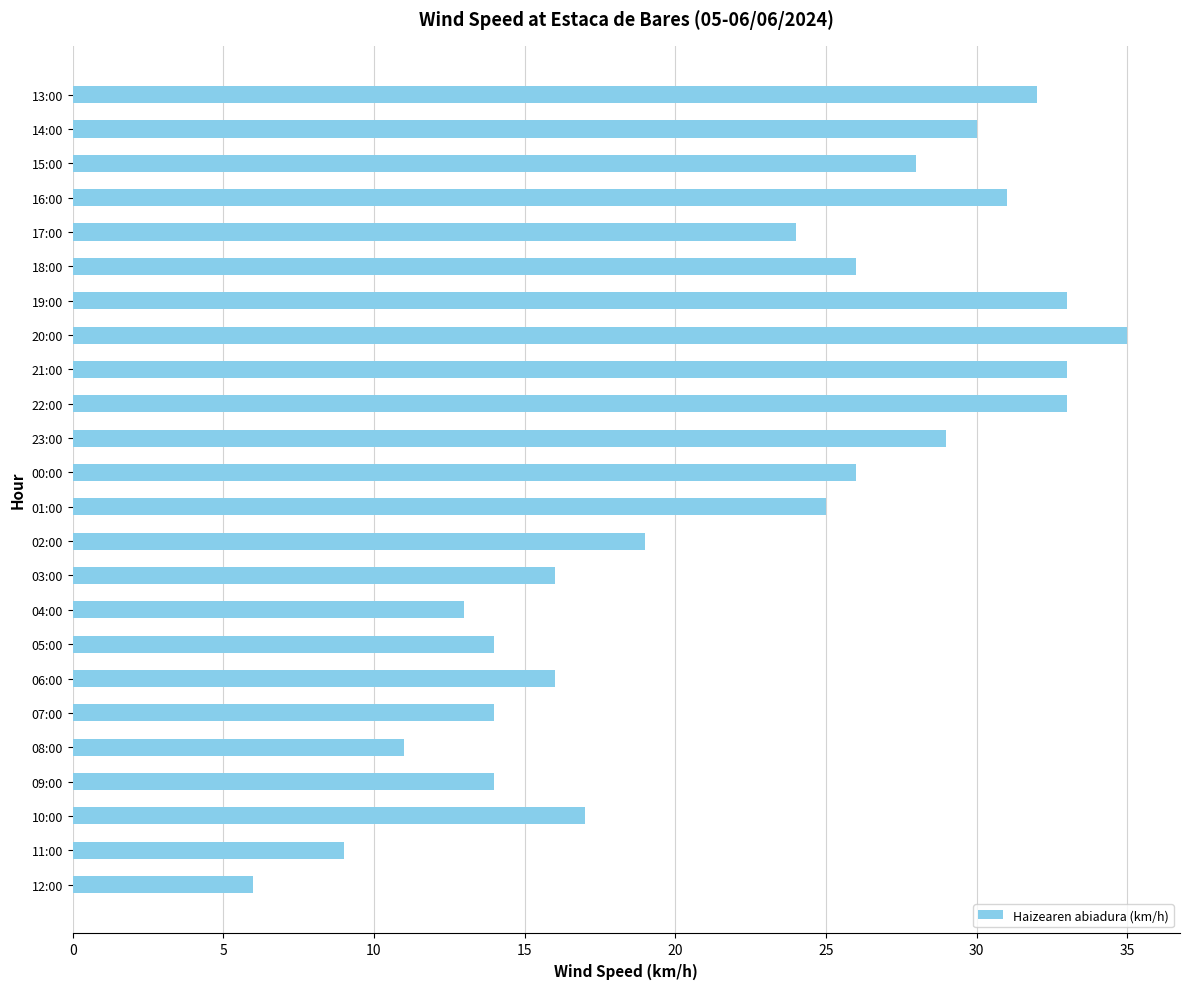

At which category does the chart reach its minimum across all series?

12:00